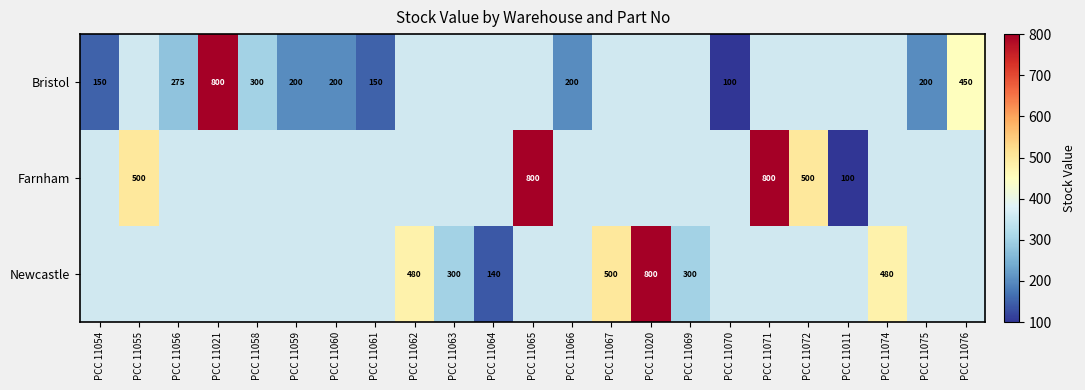

Count the number of data series in this chart.

3